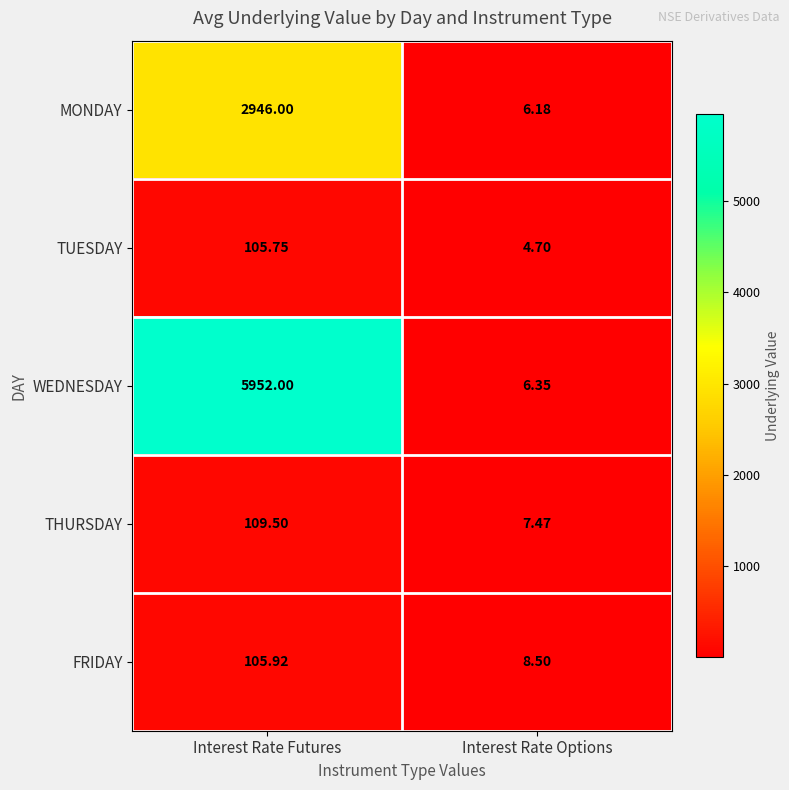

How many distinct data groups are displayed?

5